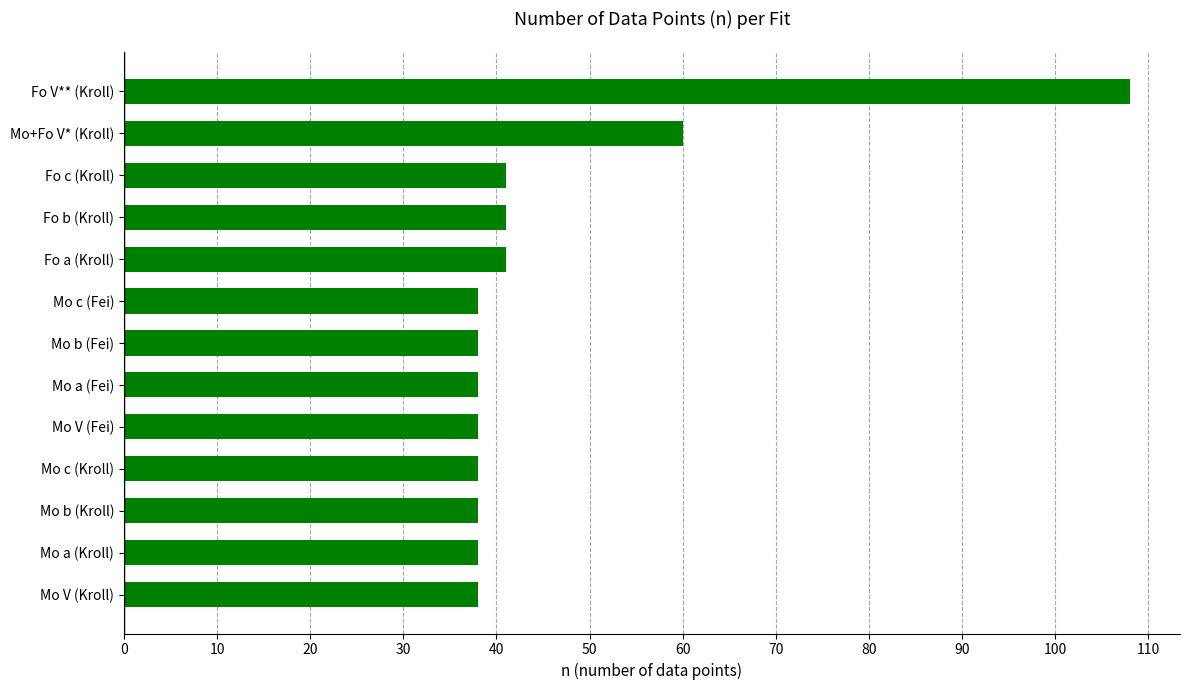

Read the value at Mo a (Fei).

38